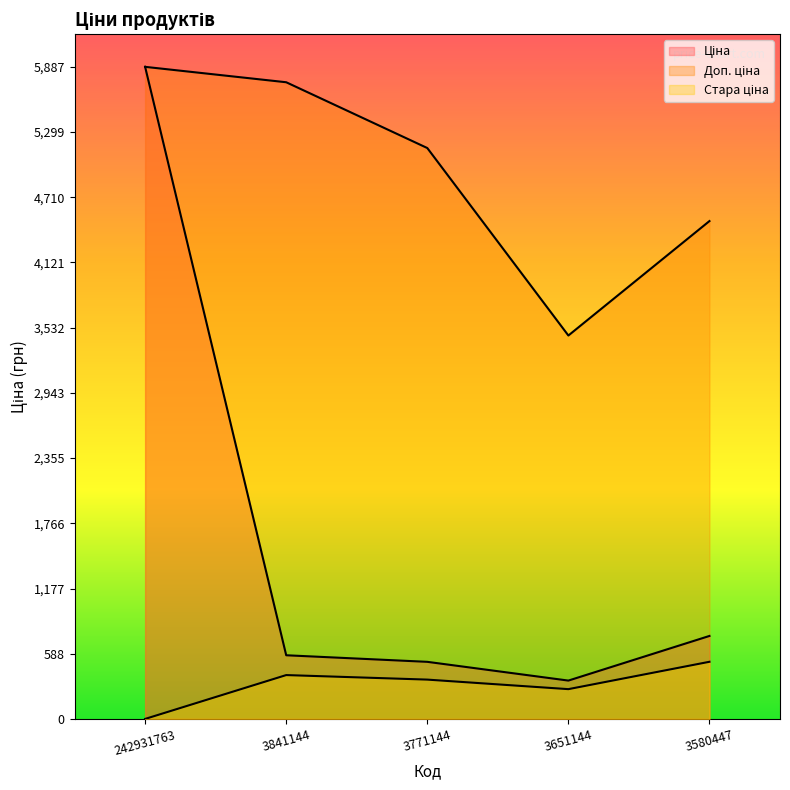

Is it true that Ціна equals 2949.2 at 242931763?

False